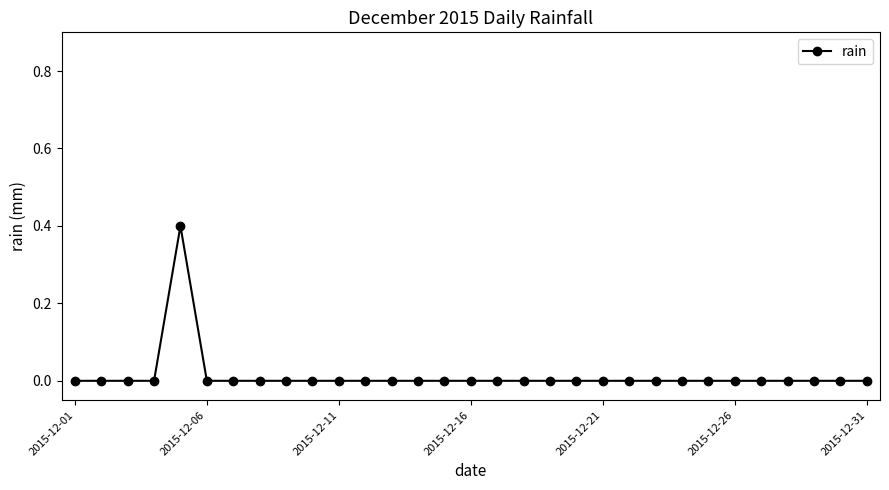

What is the difference between the maximum and minimum values?

0.4